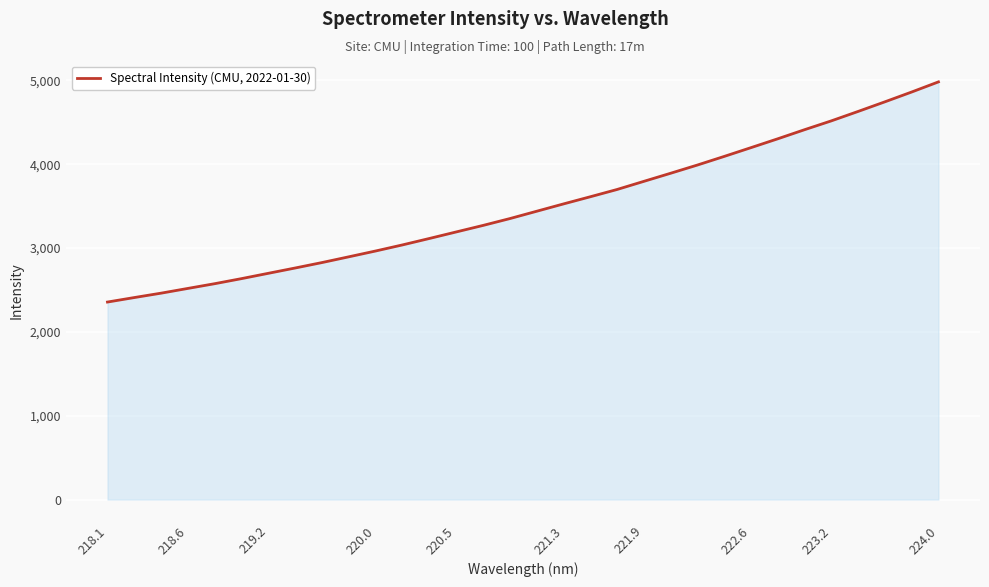

What is the minimum value shown in the chart?

2355.8